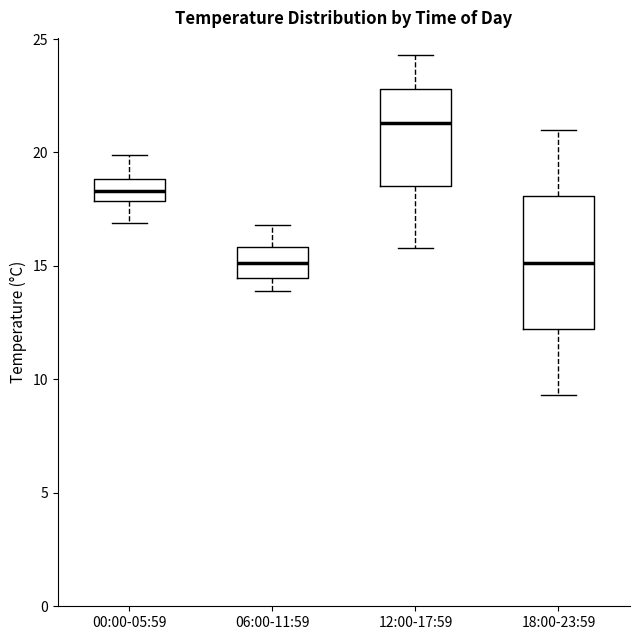

Comparing the boxes themselves (not the whiskers), which one is the tallest?

18:00-23:59